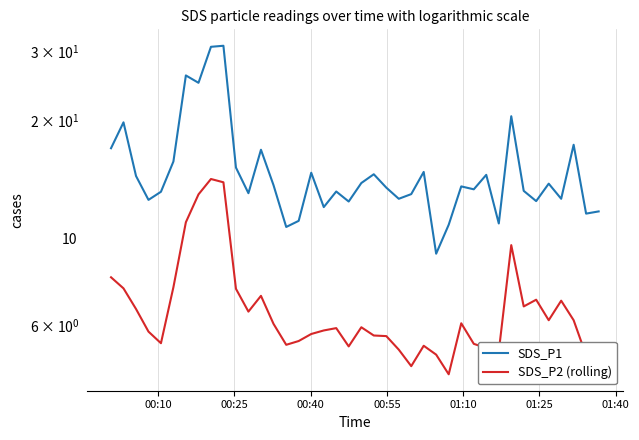

Which series has the largest range (max minus min)?

SDS_P1